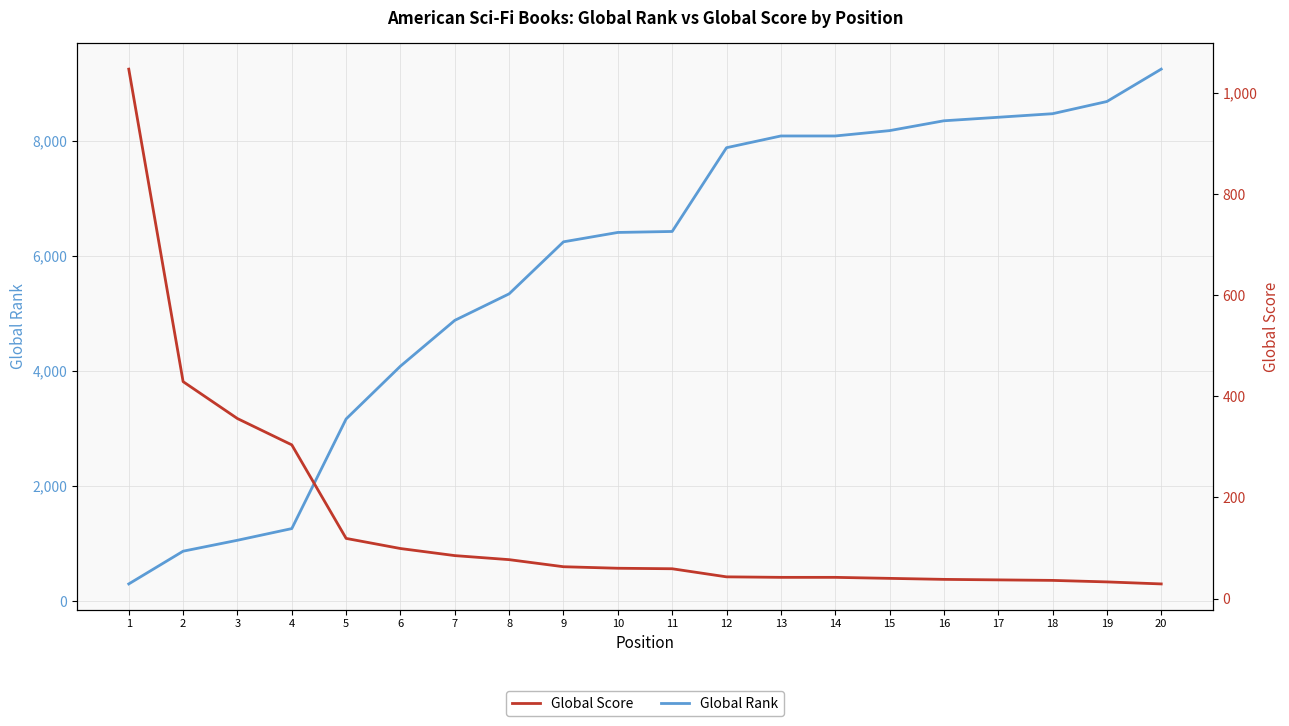

How many times do Global Rank and Global Score cross each other?

1